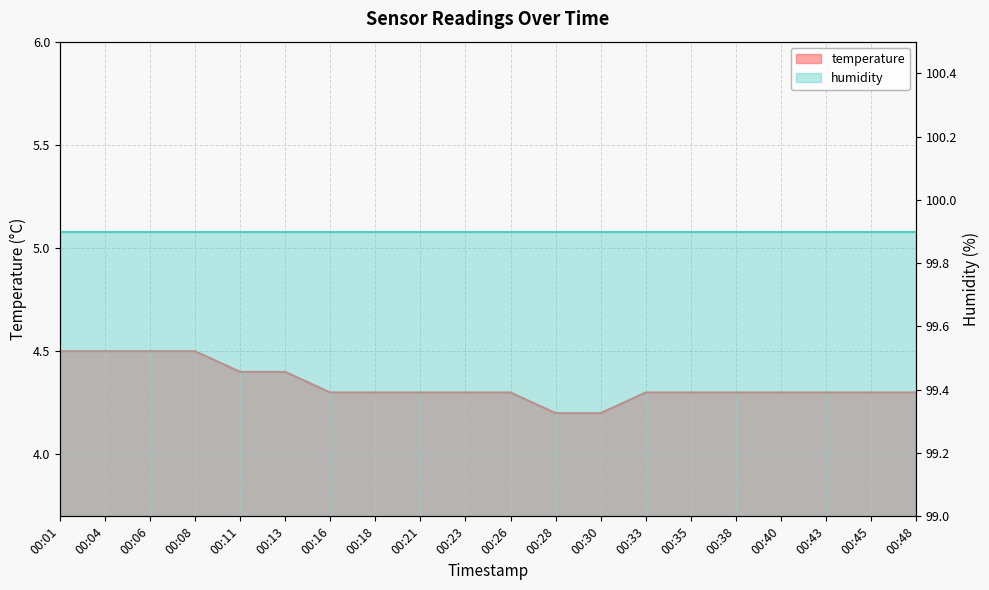

List the labels in order of value, largest first.

00:01, 00:04, 00:06, 00:08, 00:11, 00:13, 00:16, 00:18, 00:21, 00:23, 00:26, 00:33, 00:35, 00:38, 00:40, 00:43, 00:45, 00:48, 00:28, 00:30